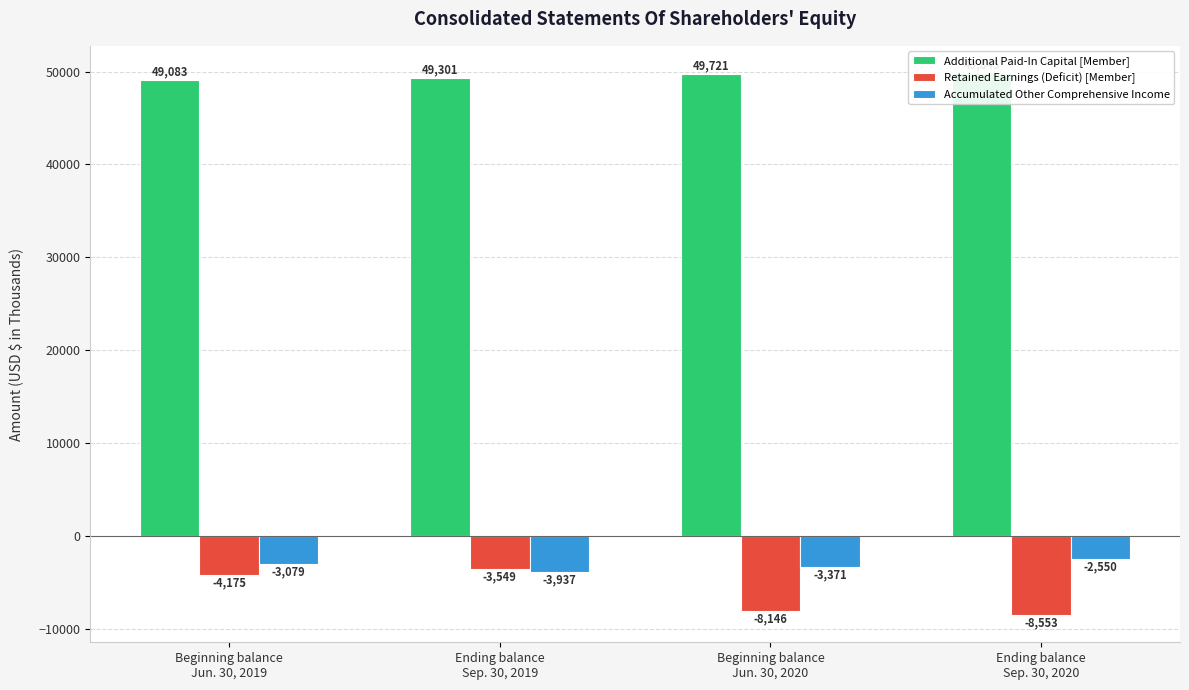

How many values in the Additional Paid-In Capital [Member] series are below 49721?

2